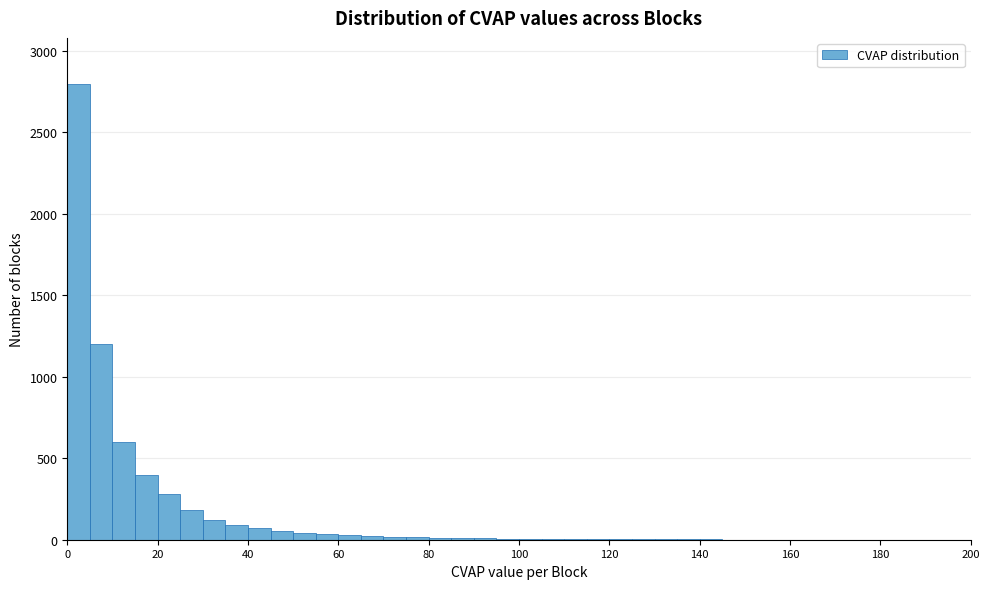

Read against the x-axis, roughly where is the centre of the tallest bar?

2